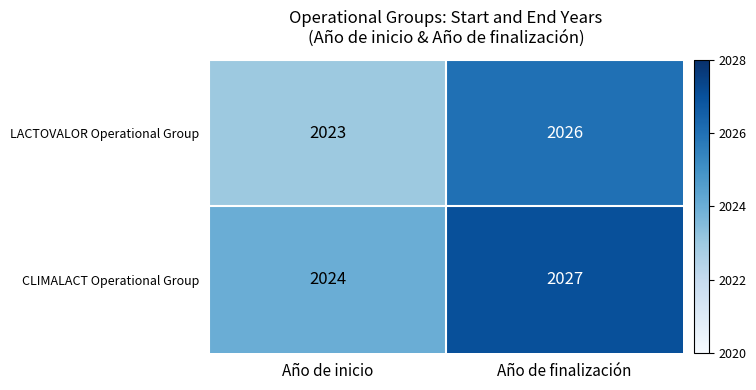

At which label is LACTOVALOR Operational Group closest to 2024?

Año de inicio